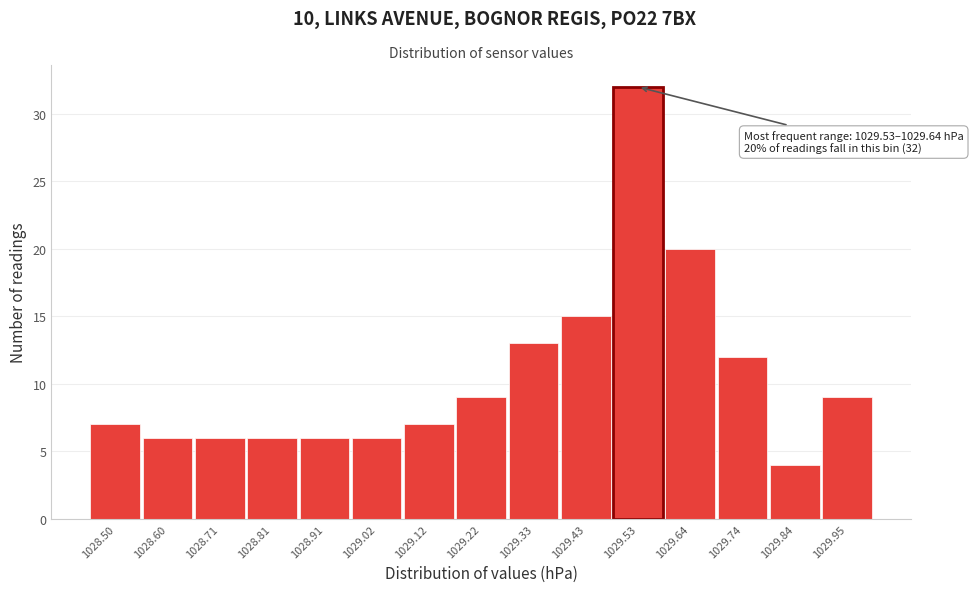

Reading right to left, transcribe all the data shown in this chart.

9	4	12	20	32	15	13	9	7	6	6	6	6	6	7